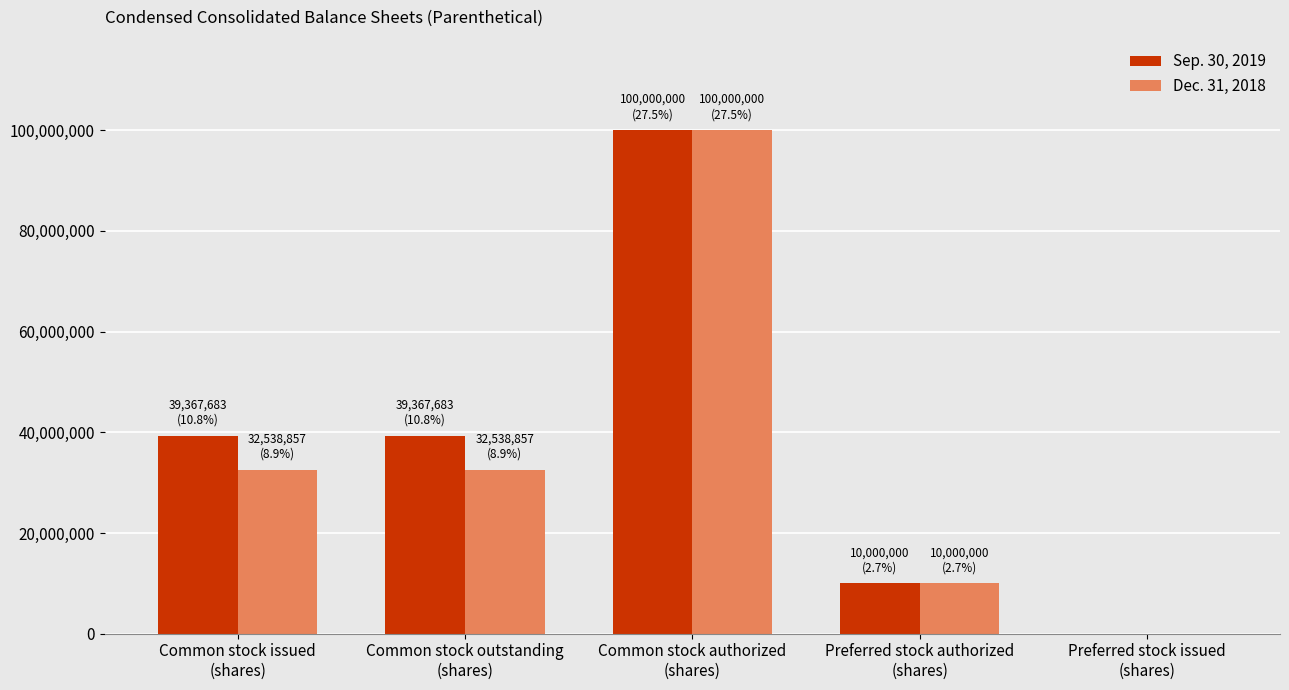

Reading left to right, what are all the values shown in this chart?

Sep. 30, 2019: 39367683	39367683	100000000	10000000	0
Dec. 31, 2018: 32538857	32538857	100000000	10000000	0